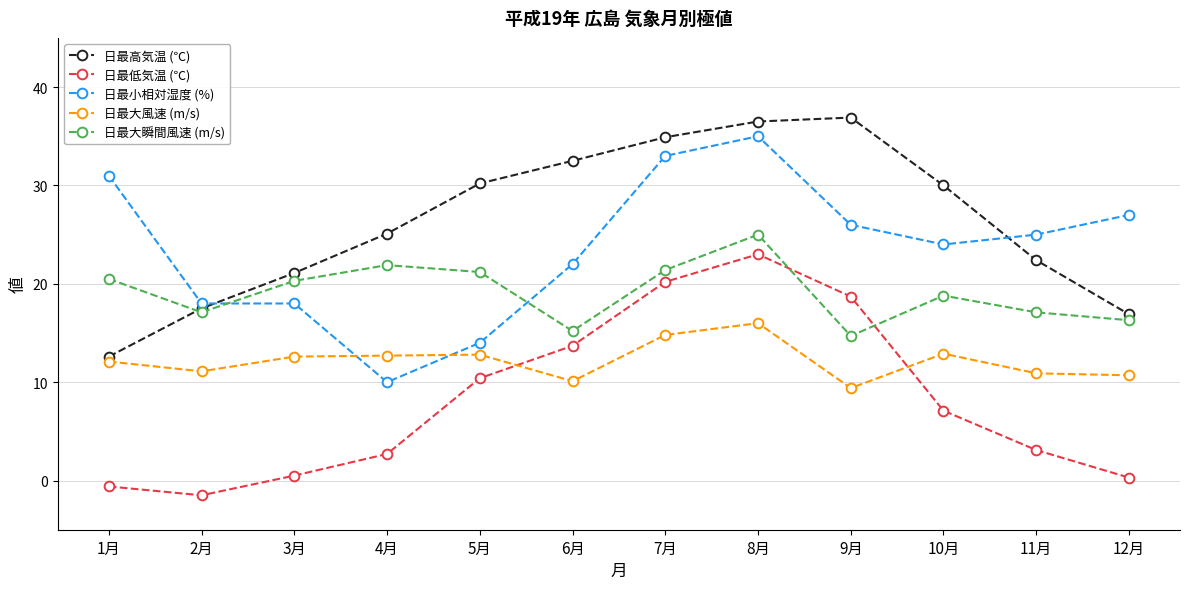

True or false: 日最小相対湿度 (%) and 日最低気温 (℃) cross at least once.

False